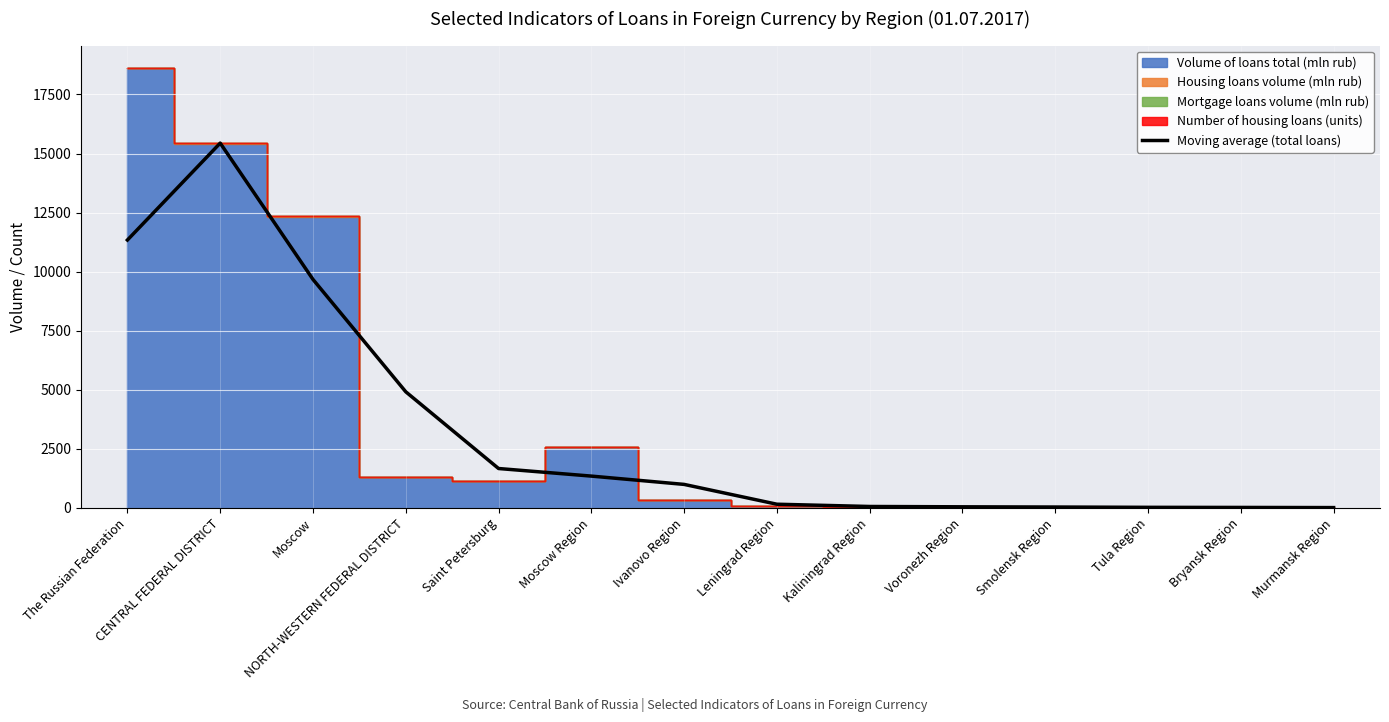

How many interior local peaks (higher than both neighbors) does the data have?

1